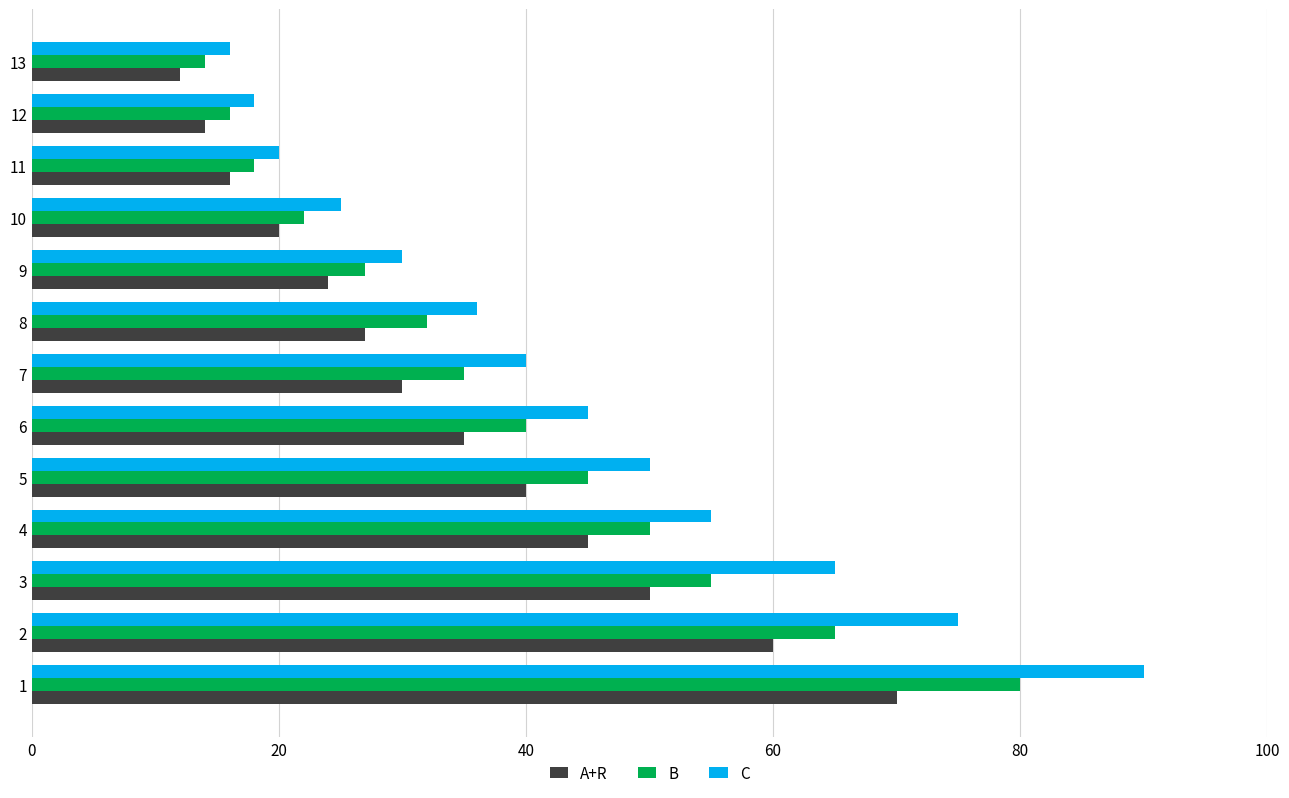

At which category does the chart reach its minimum across all series?

13